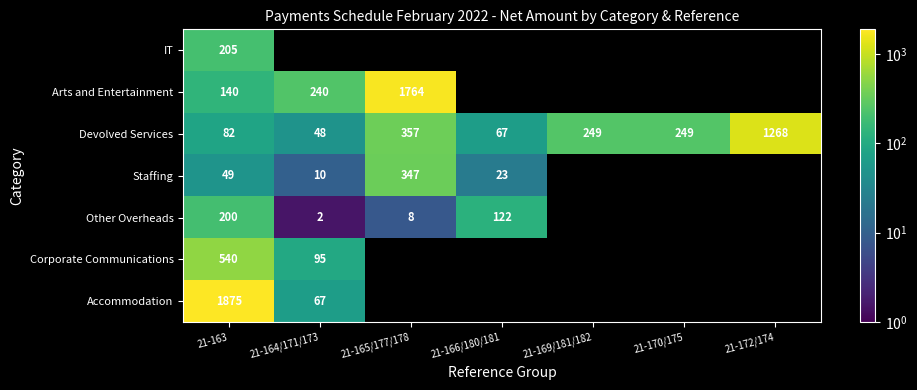

What is the total value across all series at 21-163?

3091.0